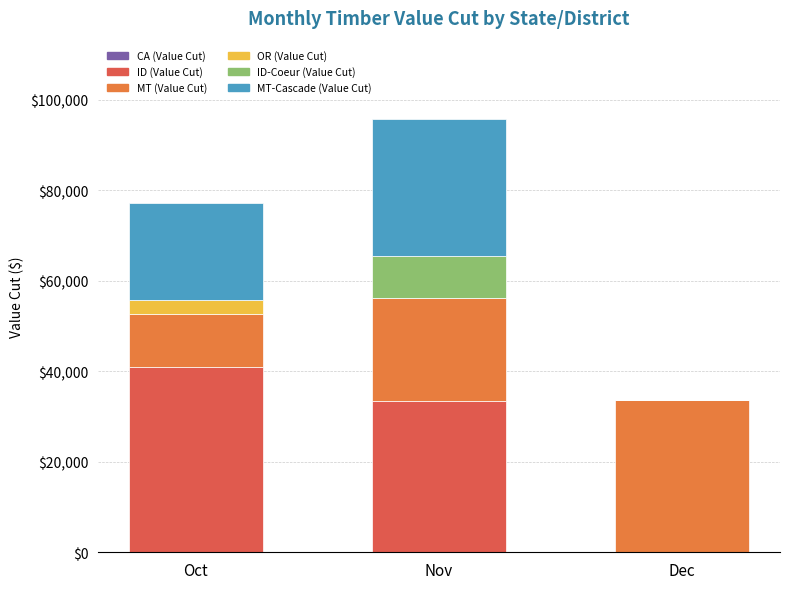

Which series has the largest total across all categories?

ID (Value Cut)